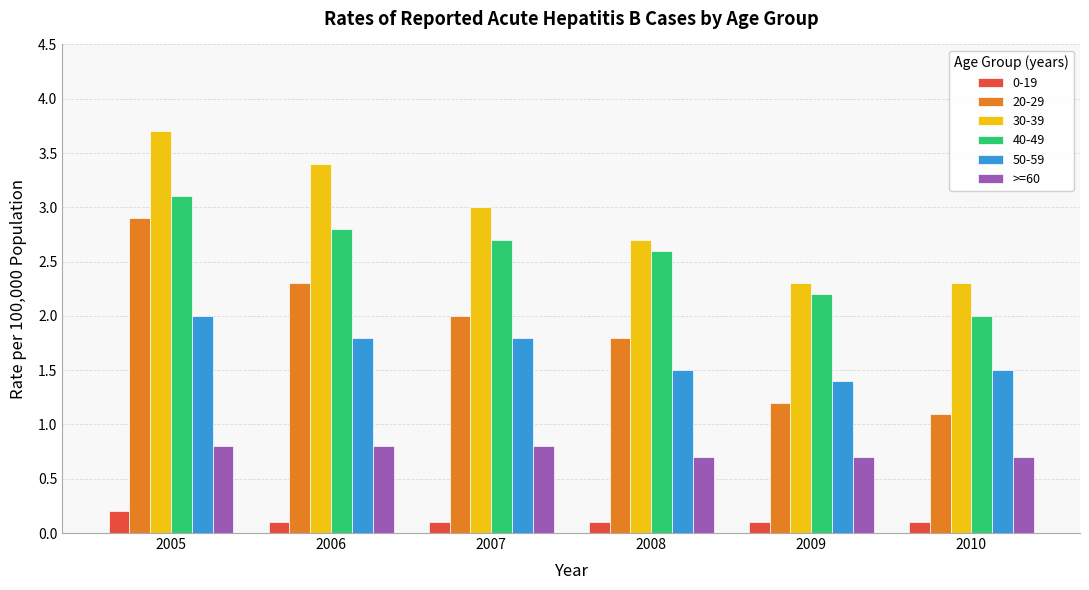

Rank the series at 2005 from highest to lowest value.

30-39, 40-49, 20-29, 50-59, >=60, 0-19